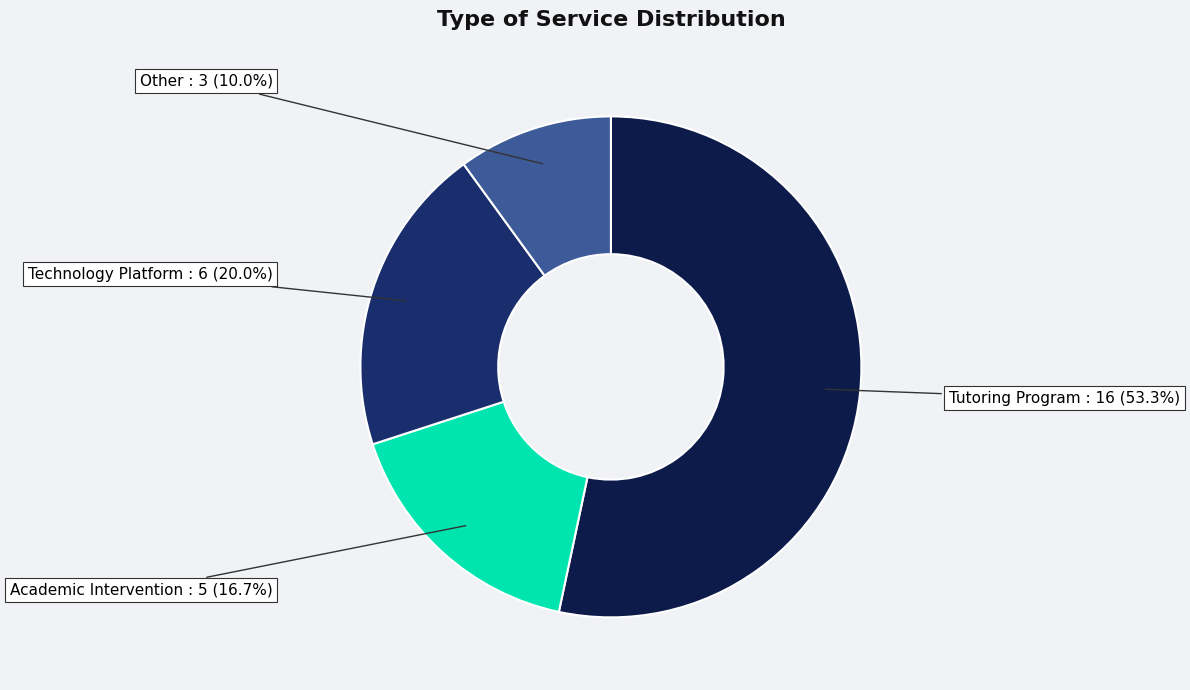

Does any single category account for the majority?

Yes